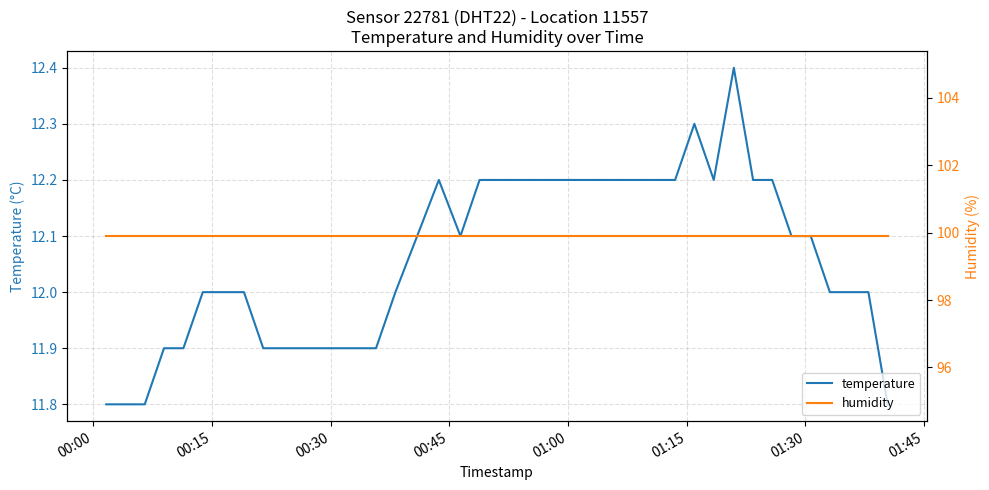

Does the chart display data point markers on the line(s)?

No